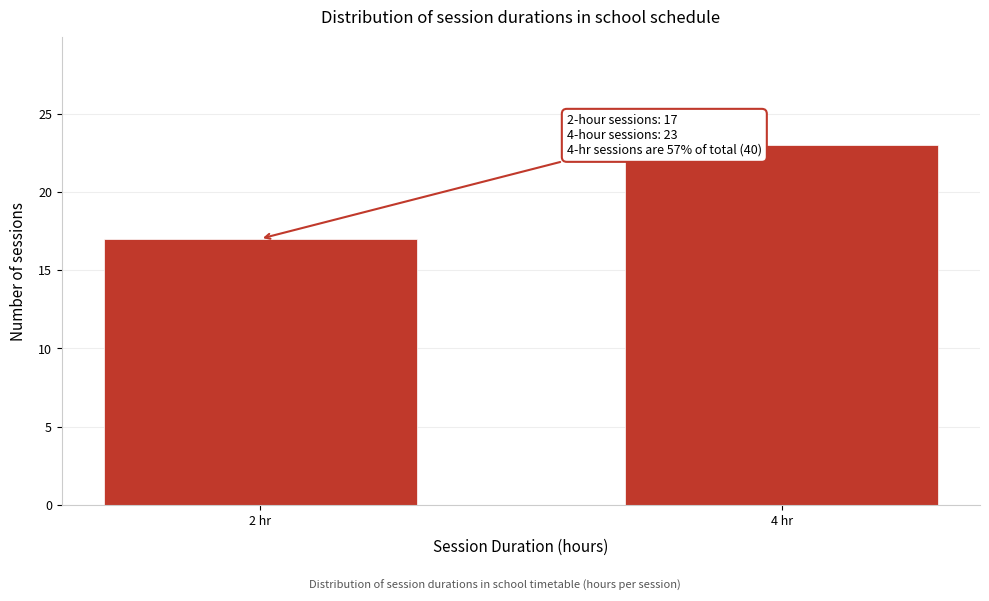

Reading left to right, list all the values displayed in this chart.

17	23